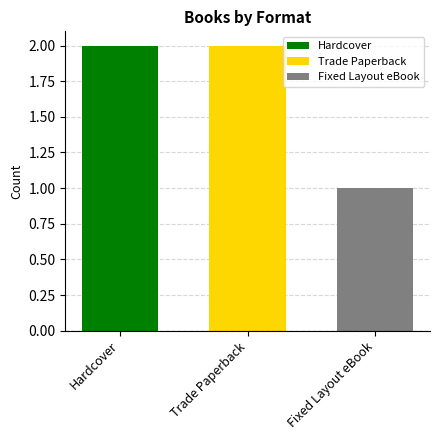

Is it true that Trade Paperback equals 2 at Trade Paperback?

True